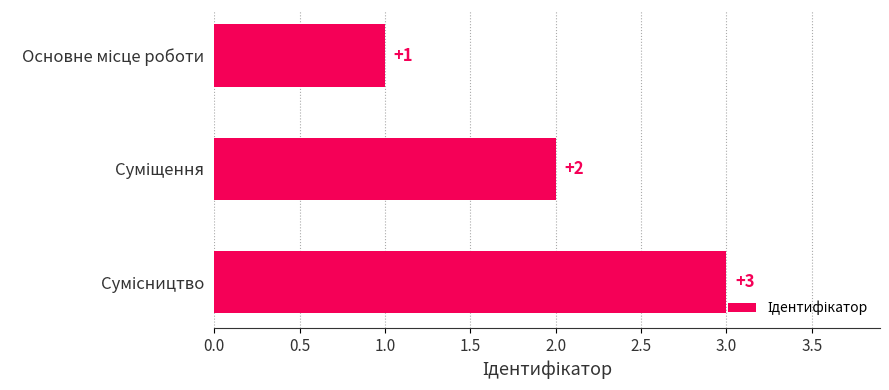

How many values are between 1 and 3?

3